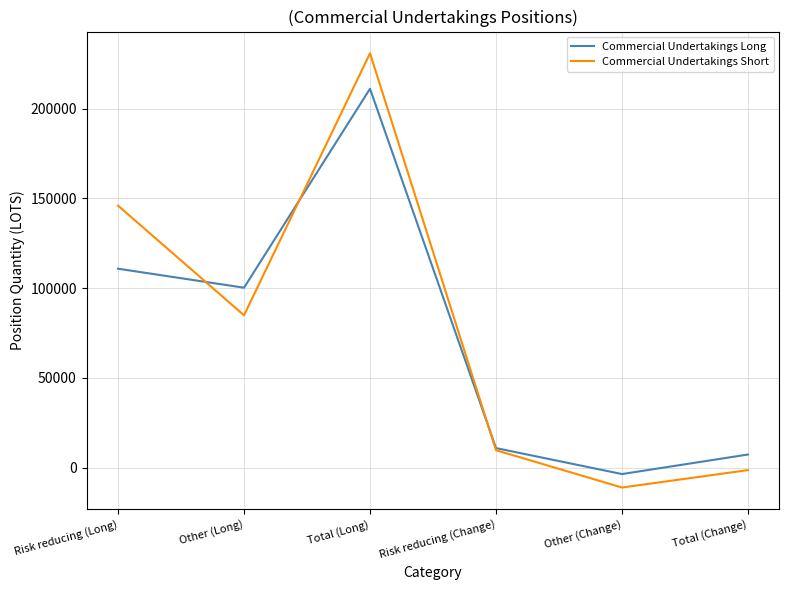

At which category is the sum across all series the highest?

Total (Long)